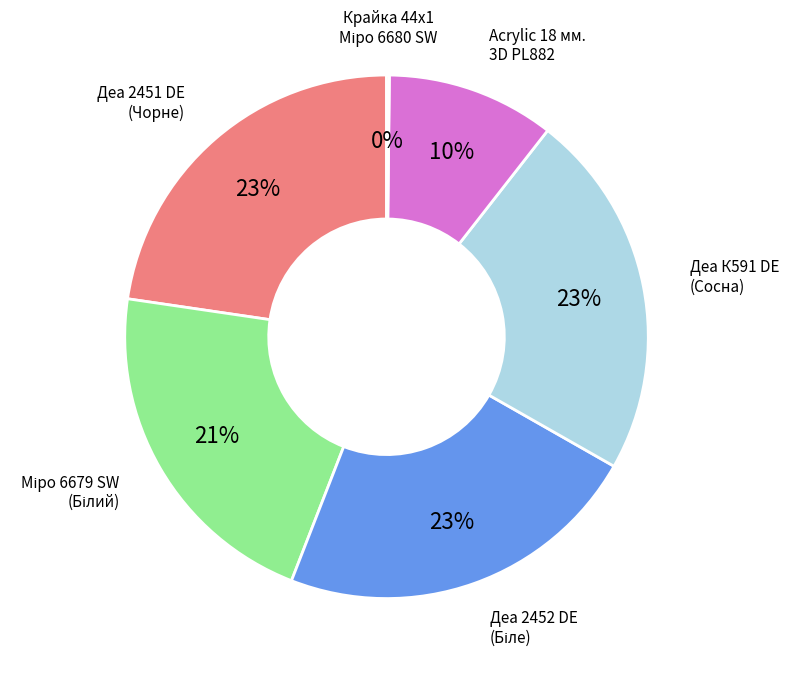

To the nearest percent, what is the average slice percentage?

17%